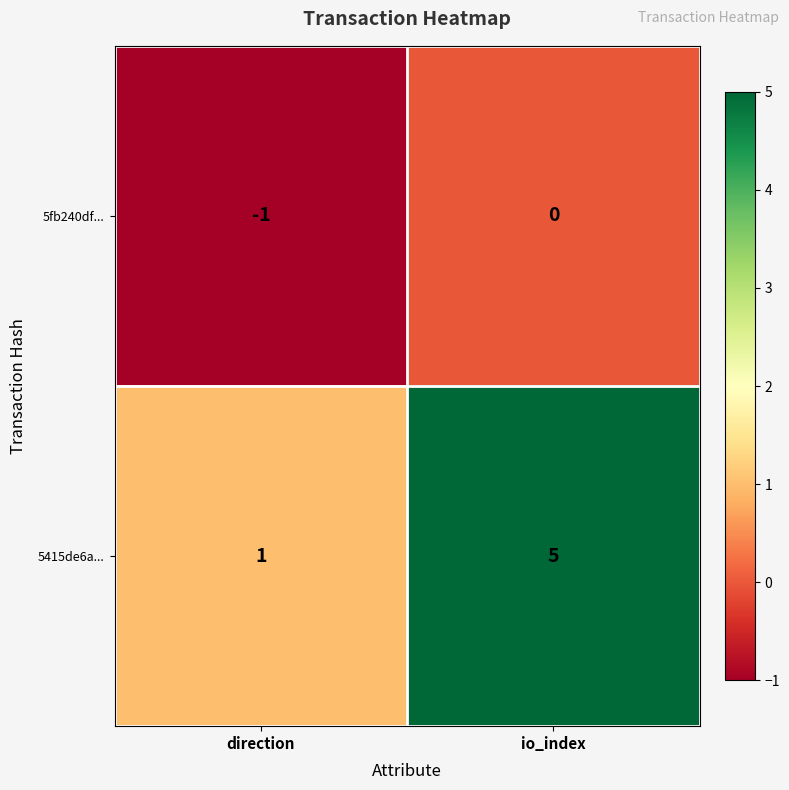

Count the number of categories in the chart.

2